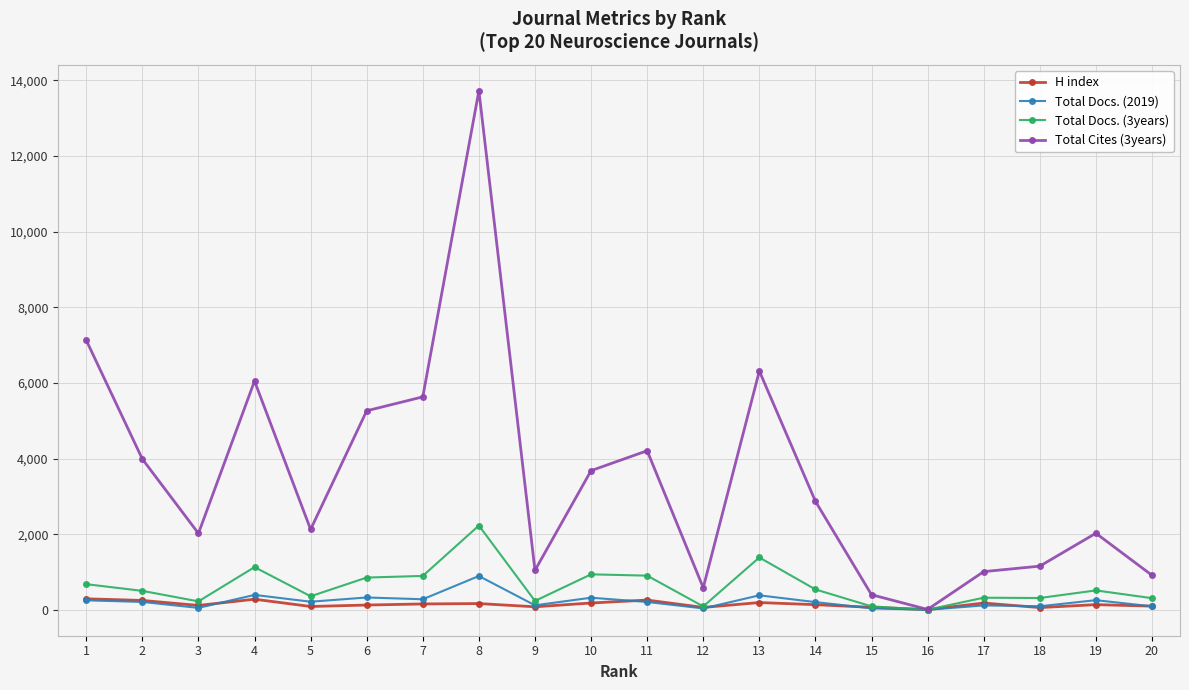

What is the value of the Total Docs. (2019) point at the 11th from the left?

206